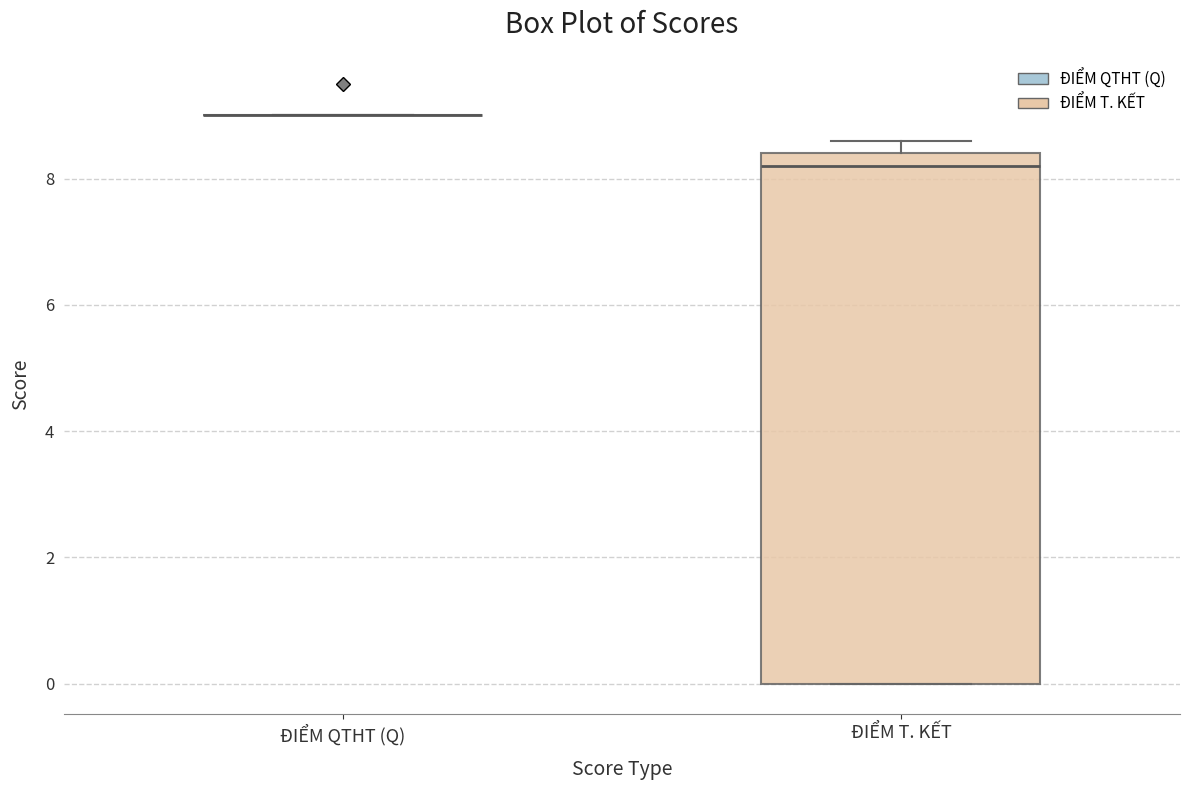

Reading left to right, transcribe this box plot: for each box, give where its median line is, the range the box spans, and where its two whiskers end, as read against the y-axis. The values are not printed on the chart, so give them approximately, as read against the axis.

ĐIỂM QTHT (Q): box collapsed to a line at 9.0, whiskers 9.0 to 9.0
ĐIỂM T. KẾT: median 8.2, box 0.0 to 8.4, whiskers 0.0 to 8.6